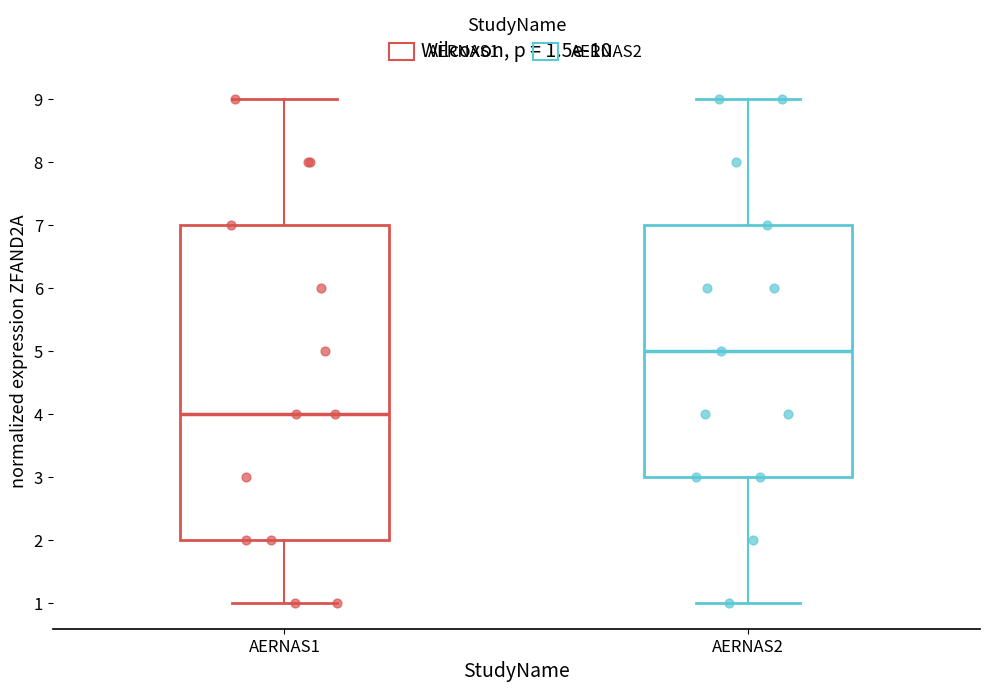

Comparing the boxes themselves (not the whiskers), which one is the tallest?

AERNAS1